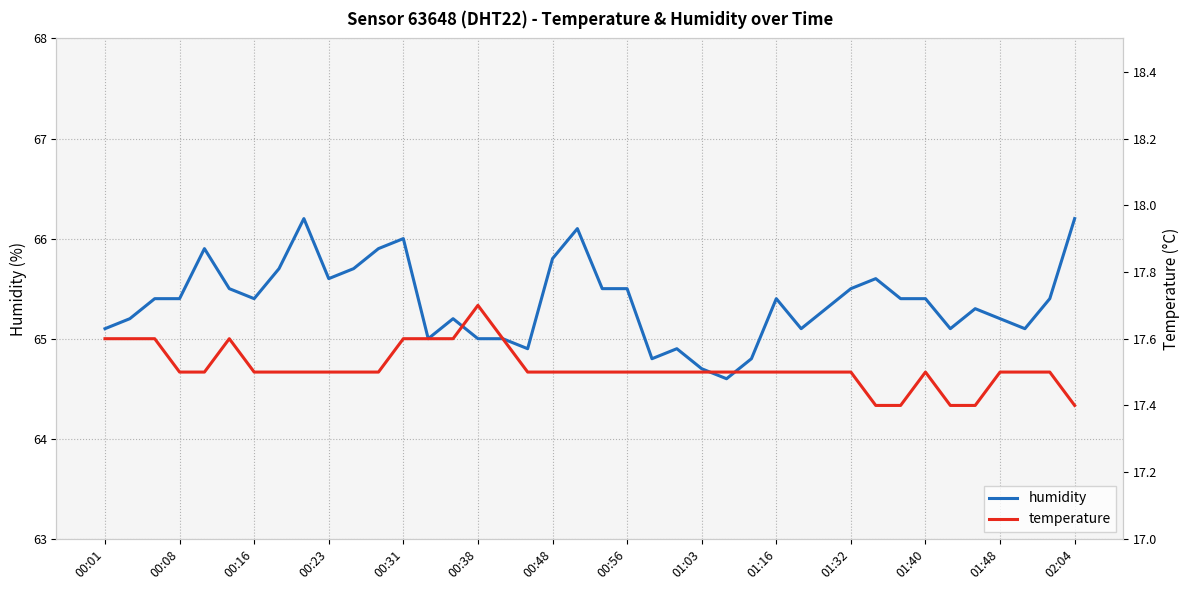

The humidity series shows 27.7 at 01:40. True or false?

False